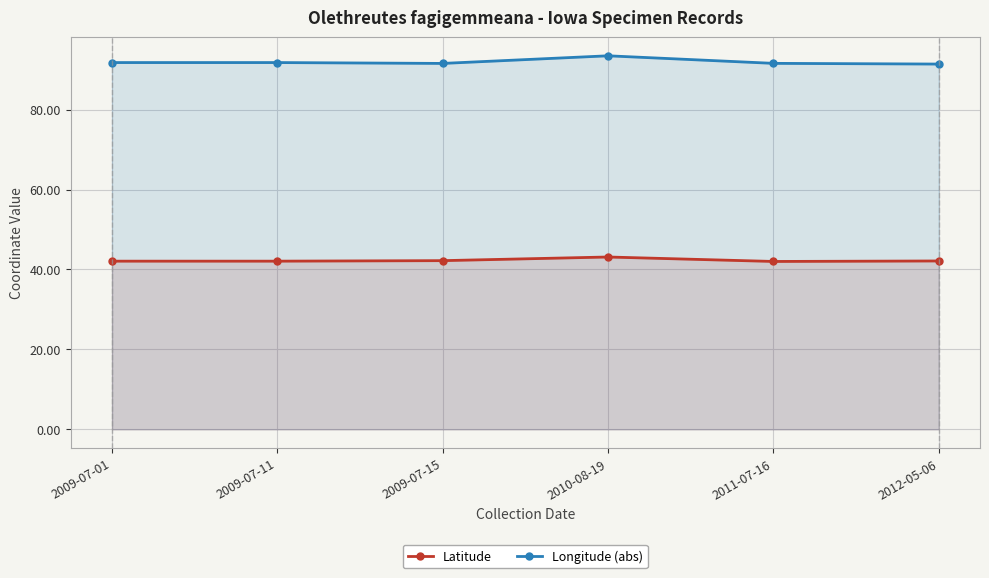

At which label is Longitude (abs) closest to 92?

2009-07-01